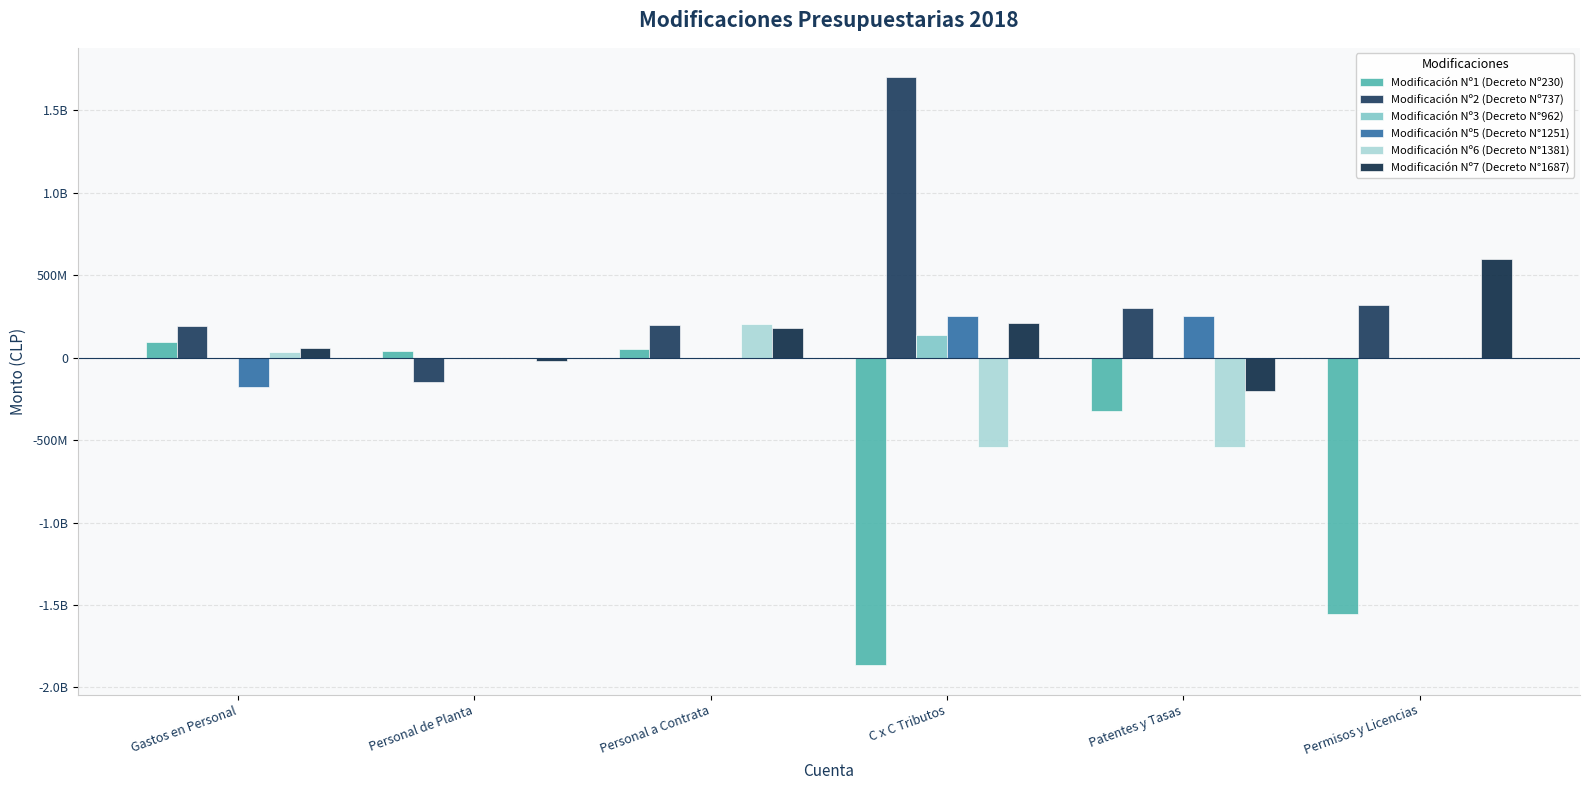

Which series changed the most between Personal a Contrata and Permisos y Licencias?

Modificación Nº1 (Decreto Nº230)